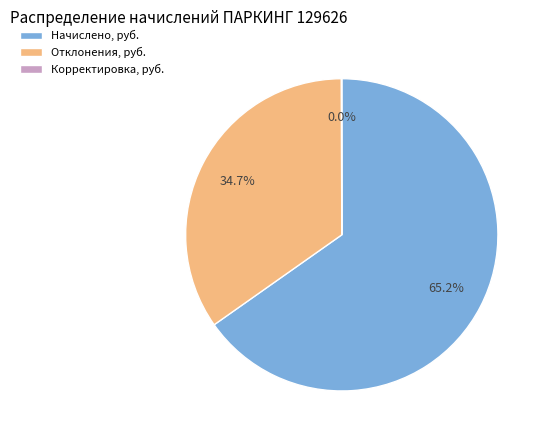

What is the total percentage of Начислено, руб. and Отклонения, руб.?

100.0%